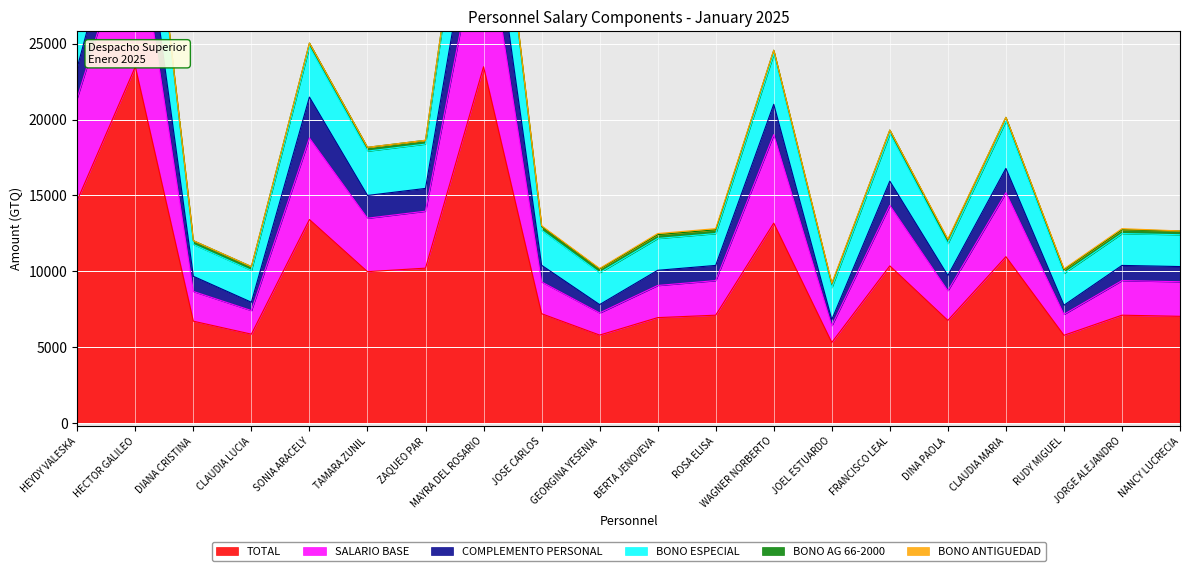

True or false: TOTAL and SALARIO BASE cross at least once.

False